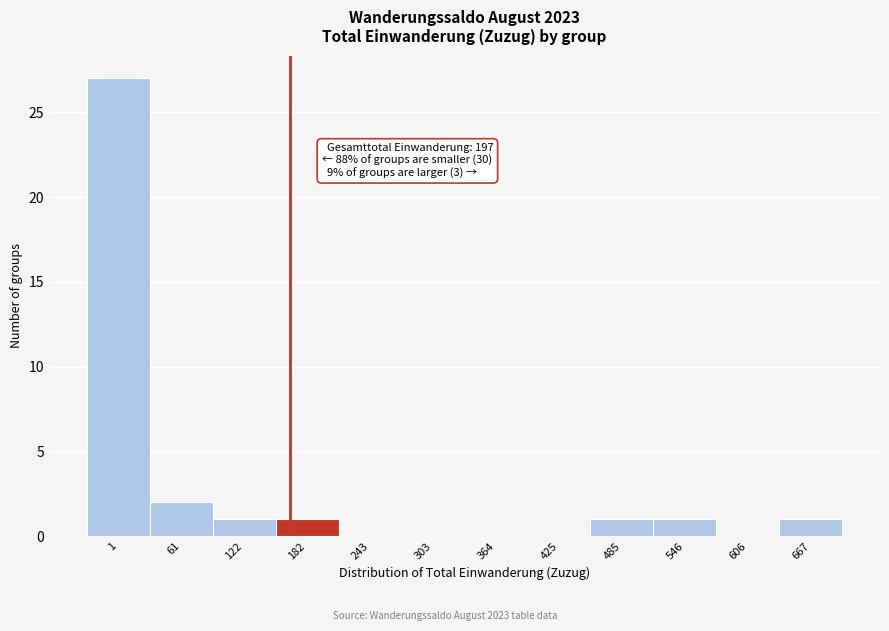

Reading left to right, what are all the values shown in this chart?

1=27	61=2	122=1	182=1	243=0	303=0	364=0	425=0	485=1	546=1	606=0	667=1